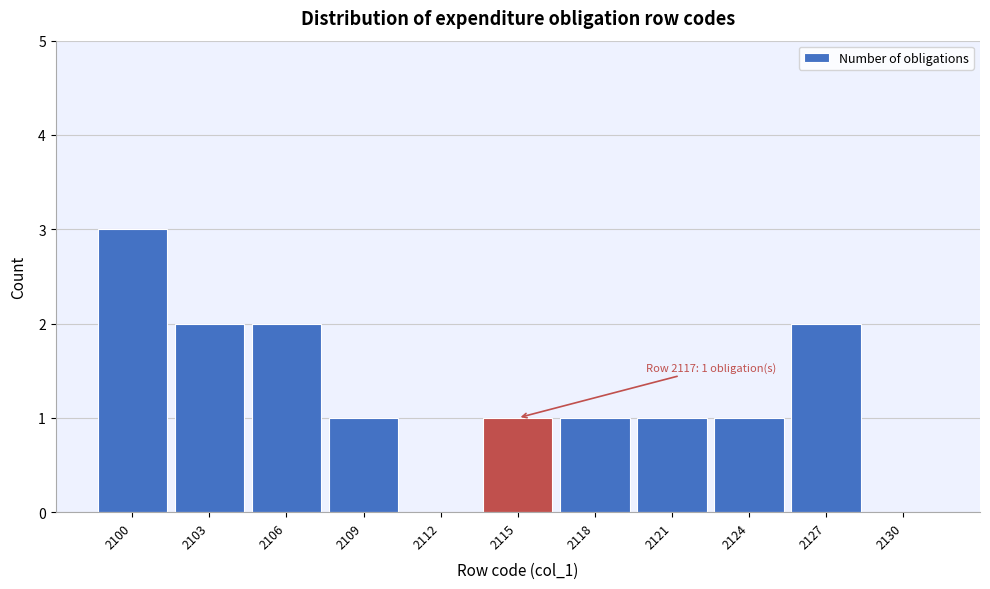

Reading left to right, what are all the values shown in this chart?

2100=3	2103=2	2106=2	2109=1	2112=0	2115=1	2118=1	2121=1	2124=1	2127=2	2130=0